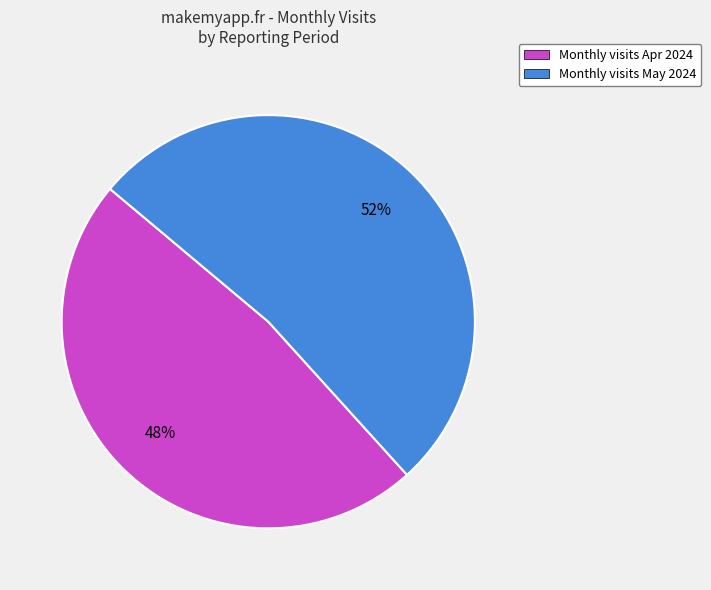

To the nearest percent, what is the average slice percentage?

50%